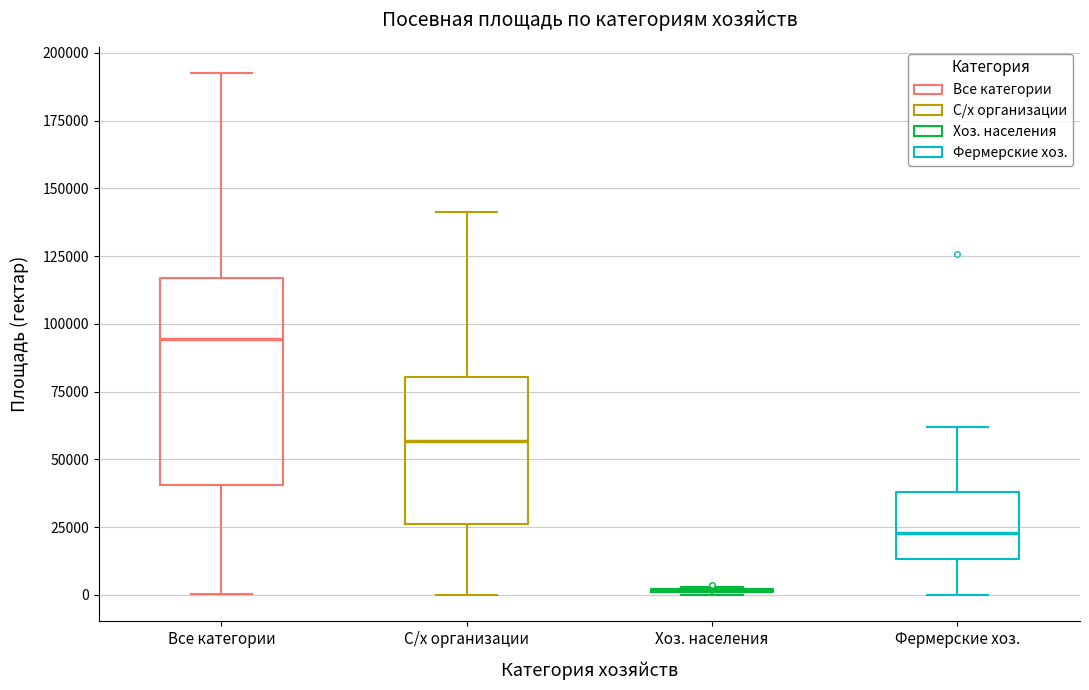

Comparing the boxes themselves (not the whiskers), which one is the tallest?

Все категории